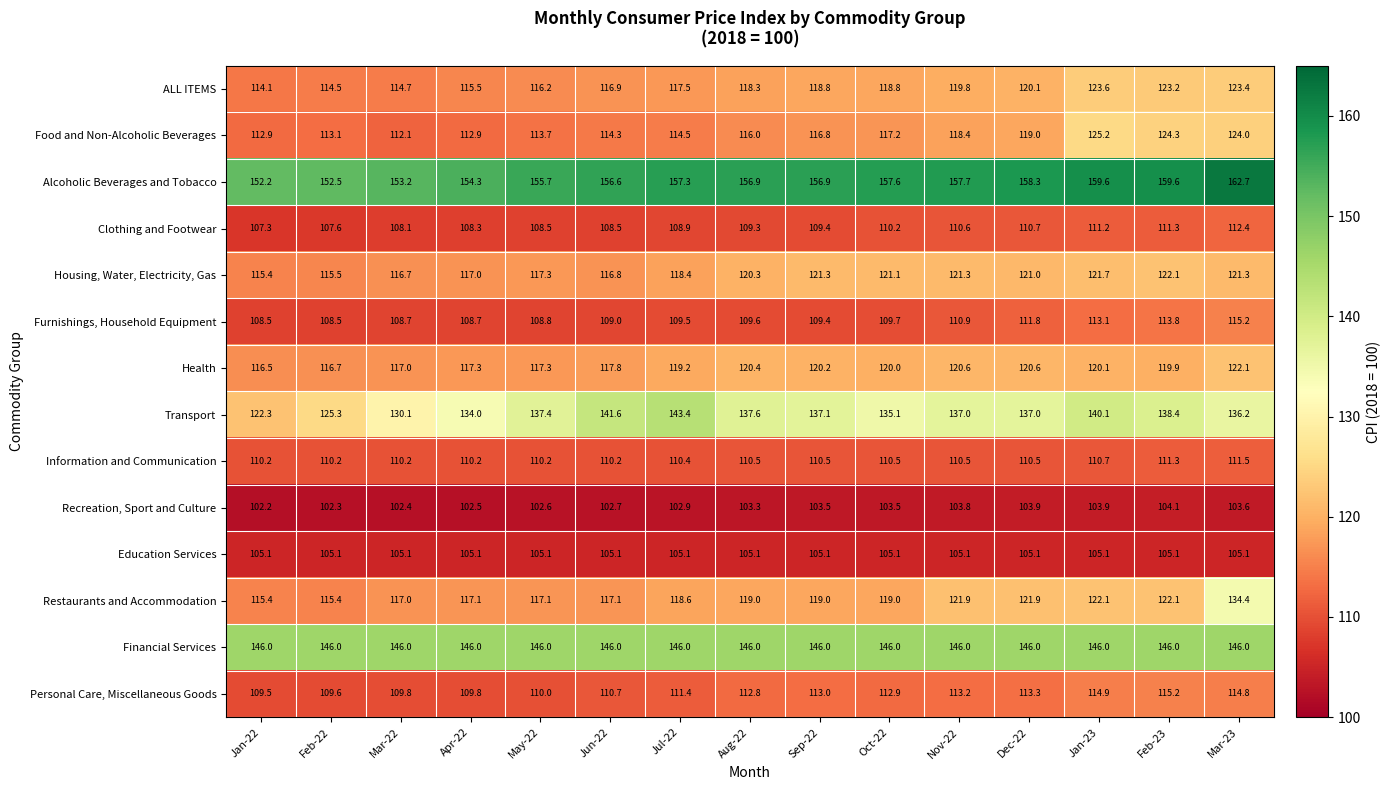

Which series has the largest range (max minus min)?

Transport